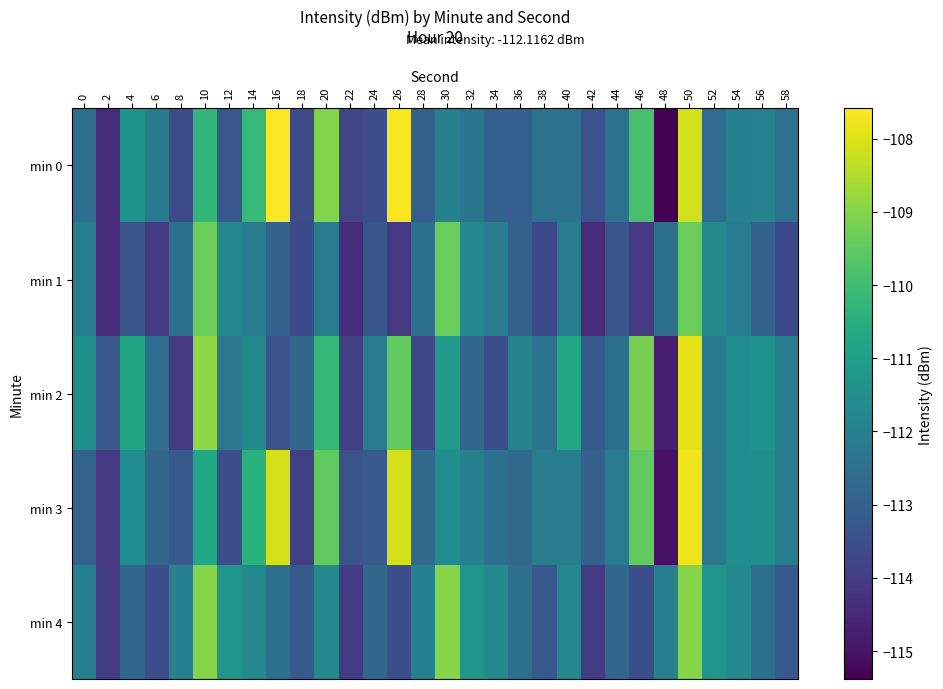

Reading left to right, transcribe all the data shown in this chart.

min 0: 0=-112.6	2=-114.5	4=-111.4	6=-112.1	8=-113.6	10=-110.2	12=-113.3	14=-110.1	16=-107.6	18=-113.6	20=-109.1	22=-113.8	24=-113.5	26=-107.7	28=-113.0	30=-112.0	32=-112.3	34=-113.0	36=-113.0	38=-112.5	40=-112.5	42=-113.4	44=-112.5	46=-109.9	48=-115.4	50=-108.1	52=-112.6	54=-112.0	56=-111.9	58=-112.5
min 1: 0=-112.1	2=-114.4	4=-113.3	6=-114.1	8=-112.5	10=-109.4	12=-111.7	14=-112.1	16=-113.0	18=-113.6	20=-112.1	22=-114.4	24=-113.3	26=-114.1	28=-112.5	30=-109.4	32=-111.7	34=-112.1	36=-113.0	38=-113.6	40=-112.1	42=-114.4	44=-113.3	46=-114.1	48=-112.5	50=-109.4	52=-111.7	54=-112.1	56=-113.0	58=-113.6
min 2: 0=-111.5	2=-113.2	4=-110.8	6=-112.6	8=-114.1	10=-108.9	12=-112.3	14=-111.7	16=-113.4	18=-112.8	20=-110.2	22=-113.9	24=-112.1	26=-109.5	28=-113.7	30=-111.2	32=-112.8	34=-113.5	36=-111.9	38=-112.4	40=-110.7	42=-113.1	44=-112.5	46=-109.2	48=-114.8	50=-107.9	52=-112.2	54=-111.6	56=-111.4	58=-112.1
min 3: 0=-112.9	2=-114.1	4=-111.6	6=-112.8	8=-113.2	10=-110.7	12=-113.5	14=-110.4	16=-108.1	18=-113.9	20=-109.5	22=-113.4	24=-113.2	26=-108.1	28=-112.7	30=-111.6	32=-112.0	34=-112.5	36=-112.7	38=-112.1	40=-112.1	42=-113.0	44=-112.1	46=-109.5	48=-115.0	50=-107.8	52=-112.3	54=-111.6	56=-111.5	58=-112.1
min 4: 0=-112.0	2=-114.0	4=-112.8	6=-113.5	8=-112.0	10=-109.0	12=-111.3	14=-111.7	16=-112.5	18=-113.2	20=-111.7	22=-114.0	24=-112.8	26=-113.5	28=-112.0	30=-109.0	32=-111.3	34=-111.7	36=-112.5	38=-113.2	40=-111.7	42=-114.0	44=-112.8	46=-113.5	48=-112.0	50=-109.0	52=-111.3	54=-111.7	56=-112.5	58=-113.2